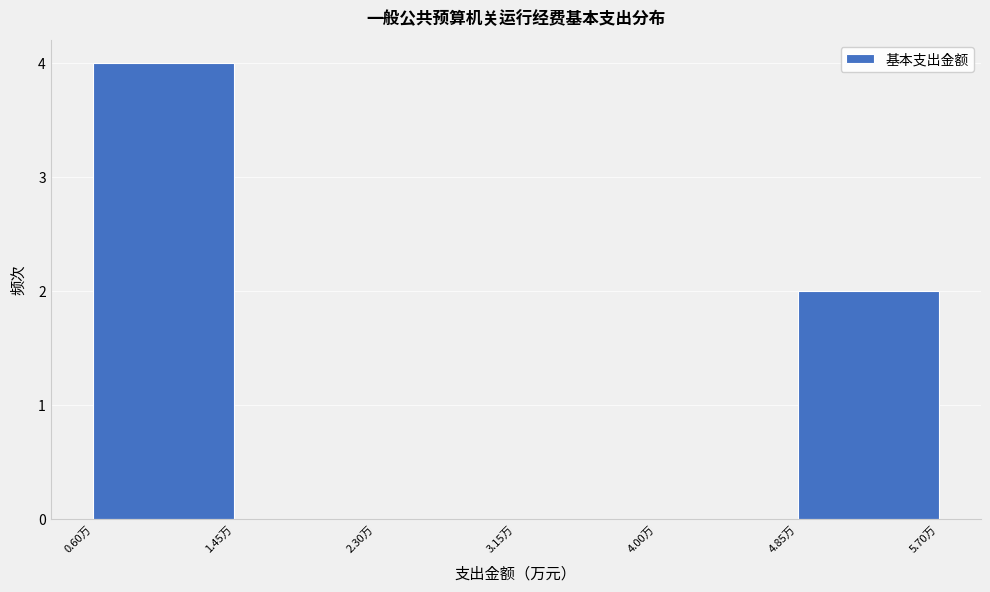

Reading left to right, list every bar in this chart as the range it spans on the x-axis followed by its height. Neither the bar edges nor the heights are printed on the chart, so give them approximately, as read against the axes.

0.60 to 1.45: 4
1.45 to 2.30: 0
2.30 to 3.15: 0
3.15 to 4.00: 0
4.00 to 4.85: 0
4.85 to 5.70: 2